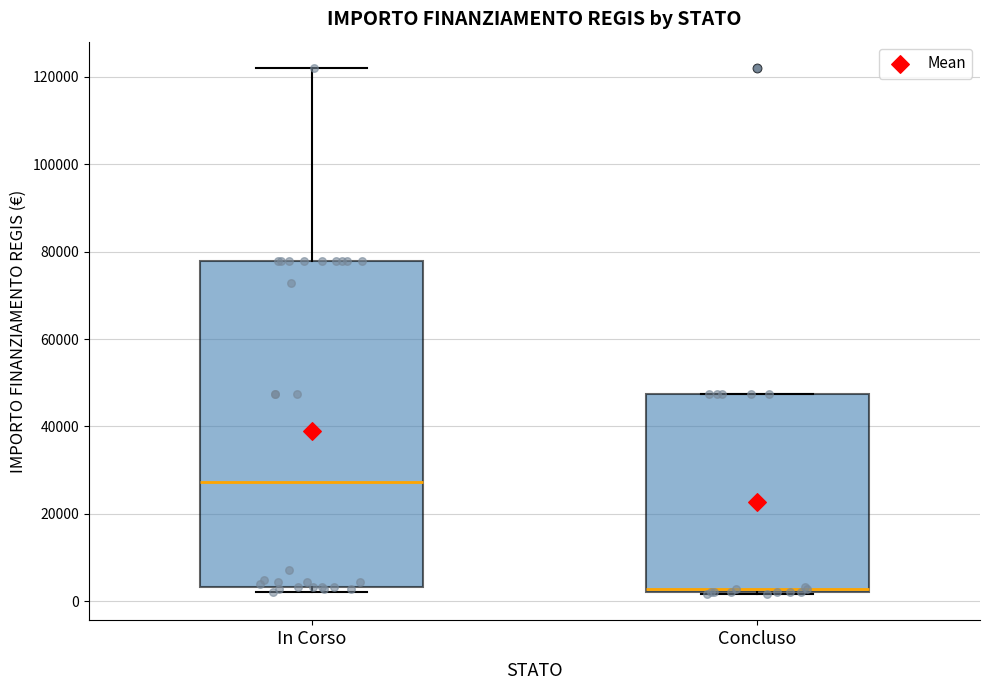

Which box is the tallest, from its lower edge to its upper edge?

In Corso